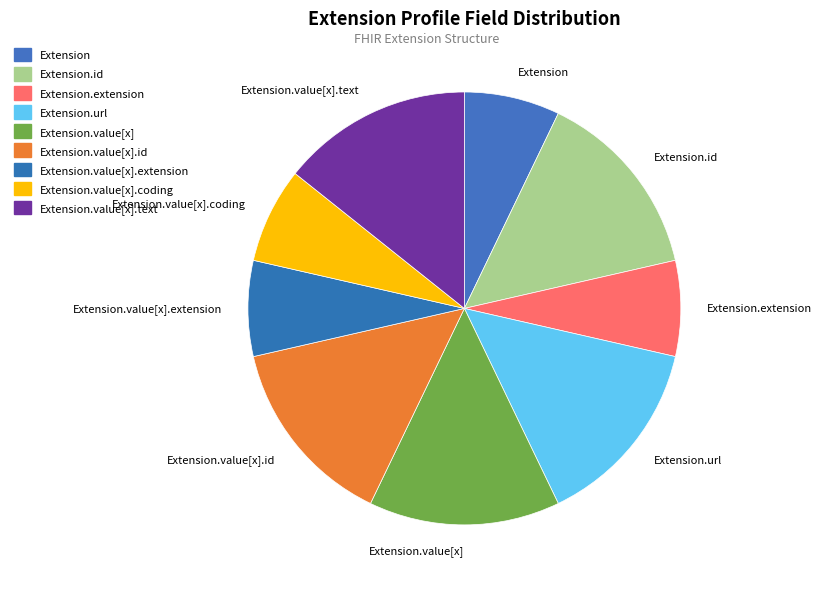

How many slices are in this pie chart?

9